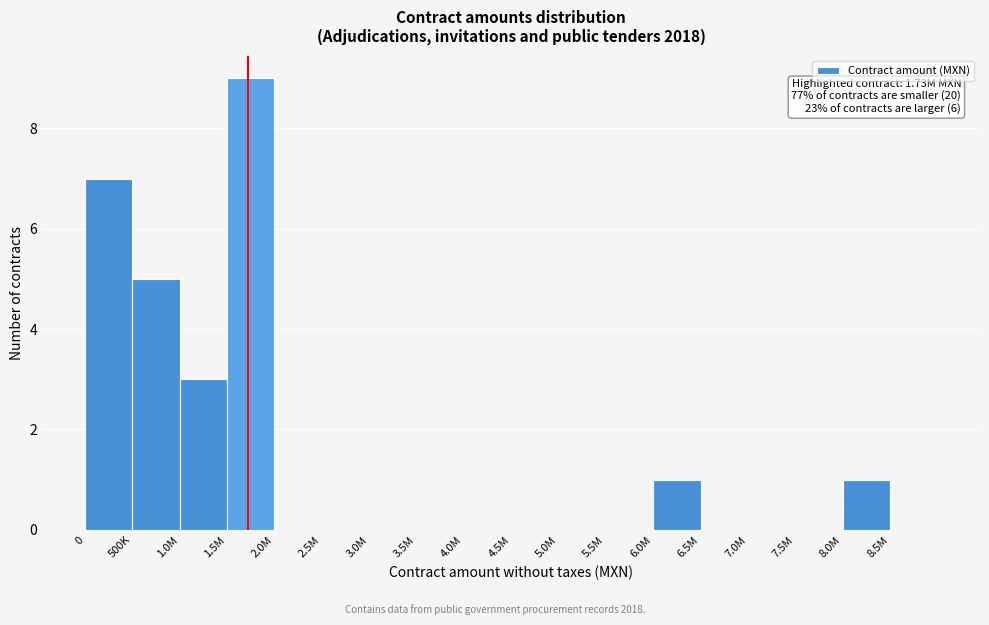

Reading right to left, list all the values displayed in this chart.

8.5M=0	8.0M=1	7.5M=0	7.0M=0	6.5M=0	6.0M=1	5.5M=0	5.0M=0	4.5M=0	4.0M=0	3.5M=0	3.0M=0	2.5M=0	2.0M=0	1.5M=9	1.0M=3	500K=5	0=7